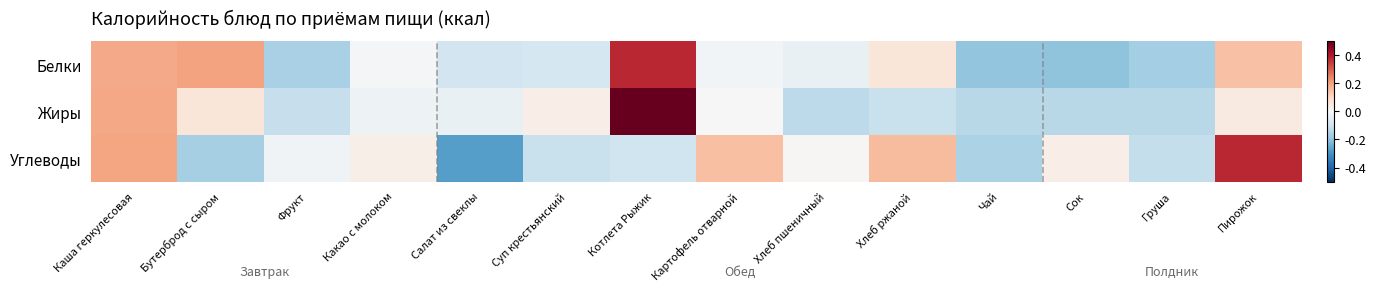

Rank the series by their maximum value, from highest to lowest.

Жиры, Углеводы, Белки